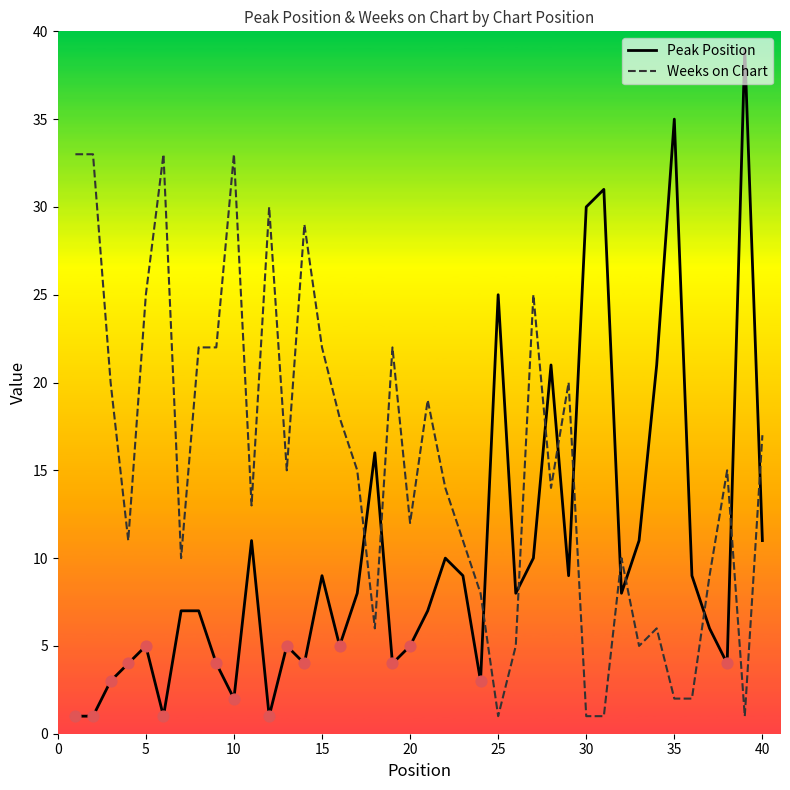

Which series has the widest spread of values?

Peak Position